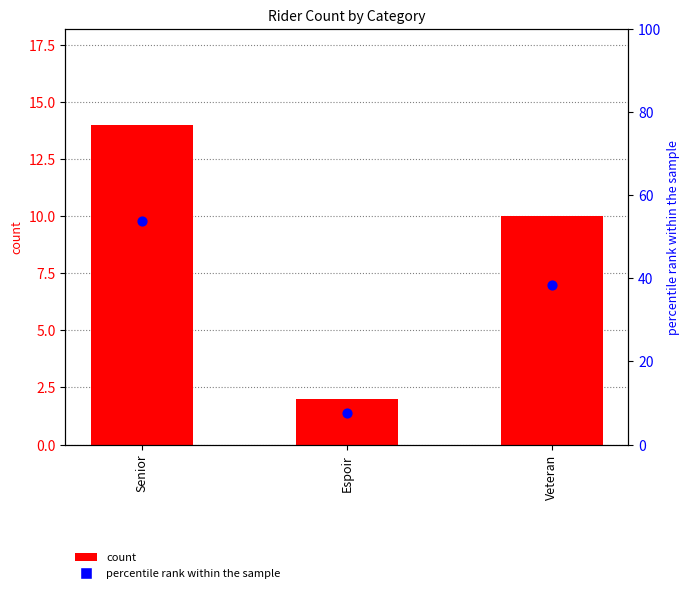

Which series has the widest spread of Y values?

percentile rank within the sample